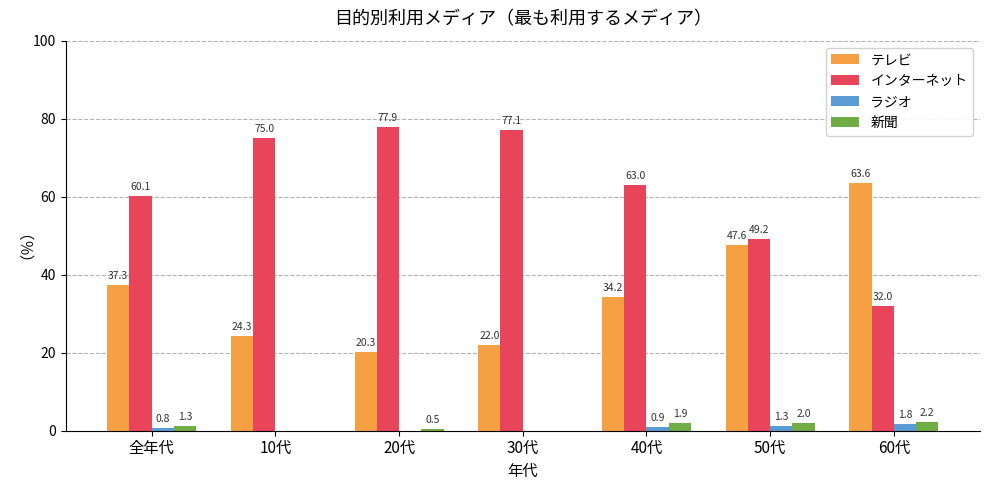

Is it true that インターネット equals 75.0 at 10代?

True